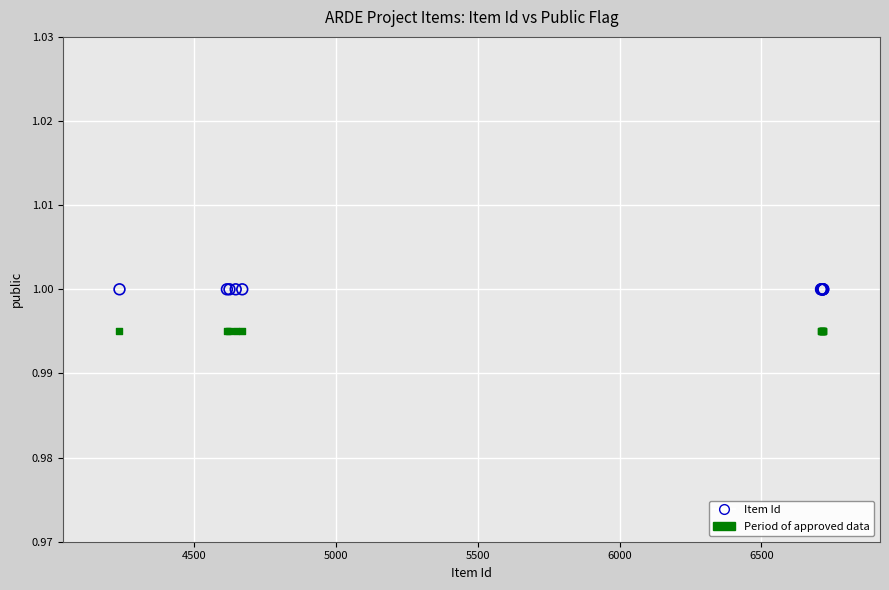

What are all the series names shown in the legend?

Item Id, Period of approved data